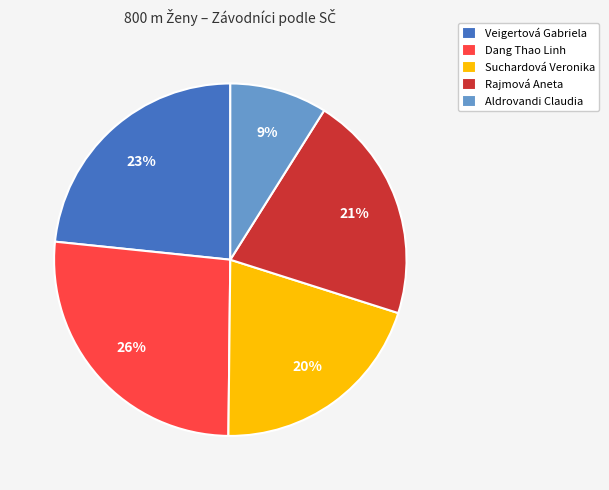

Between Suchardová Veronika and Aldrovandi Claudia, which is larger?

Suchardová Veronika